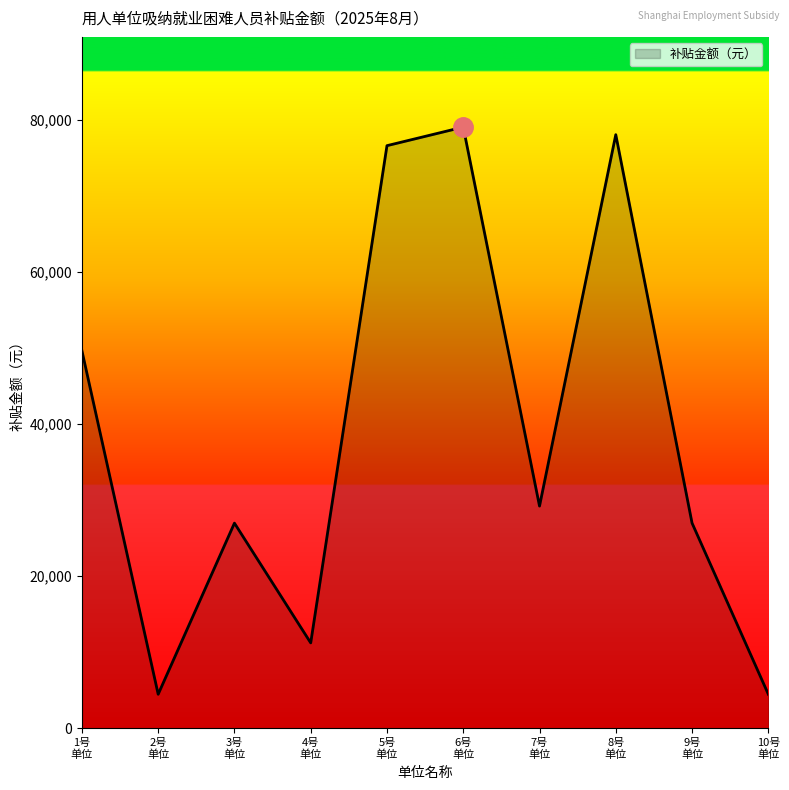

What is the difference between the maximum and minimum values?

74528.1